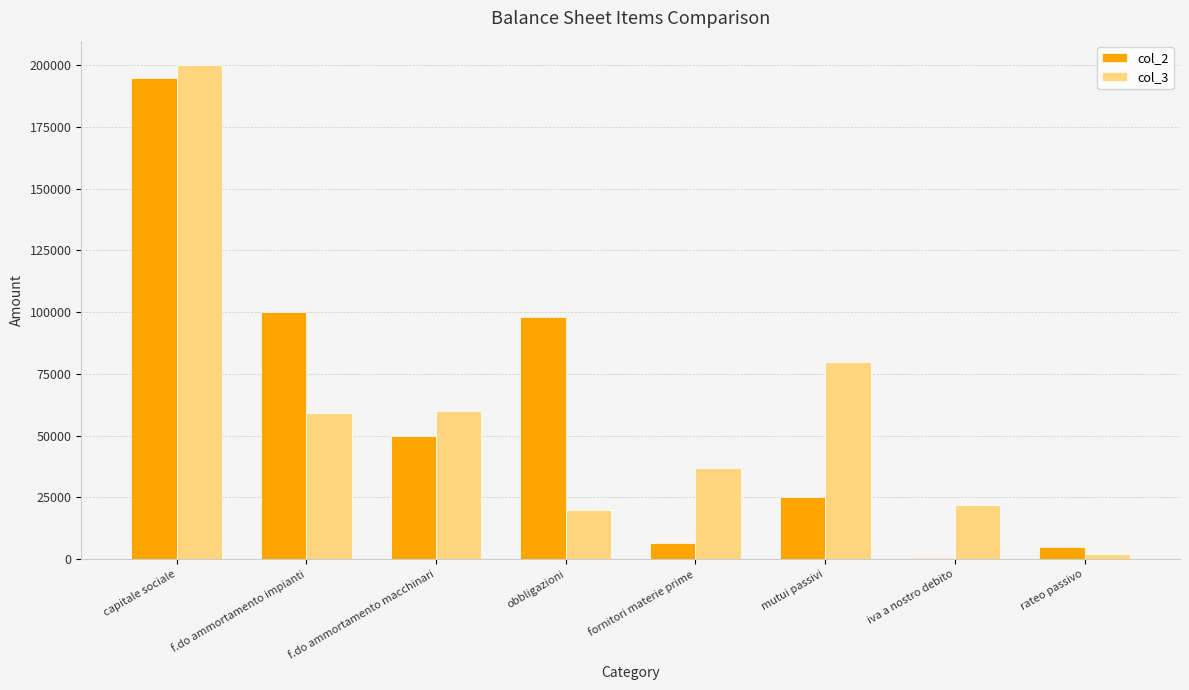

At which category is the sum across all series the highest?

capitale sociale